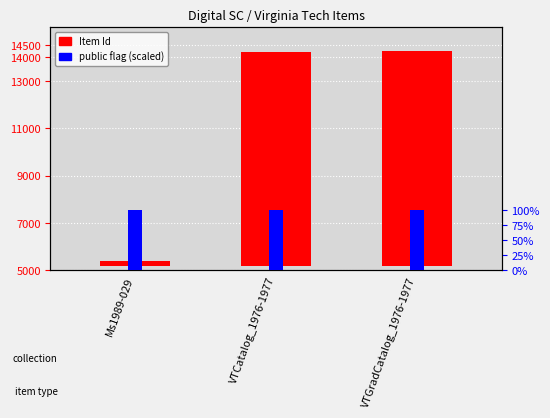

What position from the left is VTCatalog_1976-1977?

2